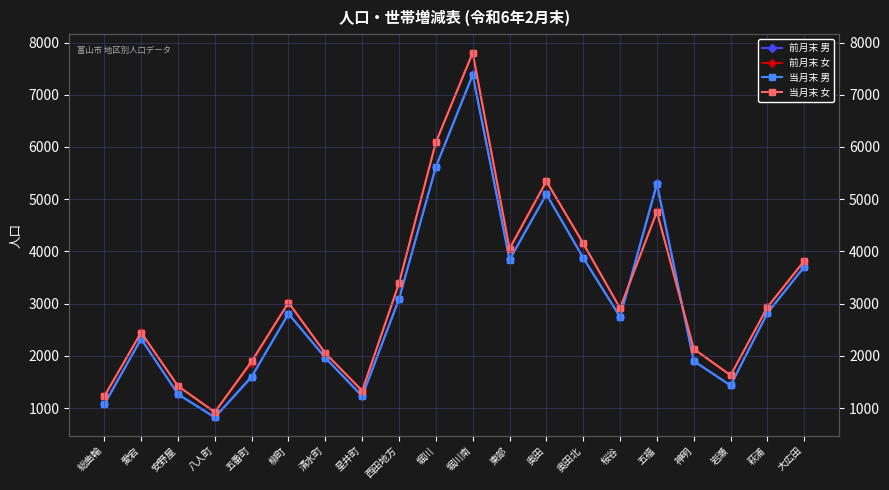

What value does the 前月末 男 series have at 西田地方, to the nearest 10?

3090